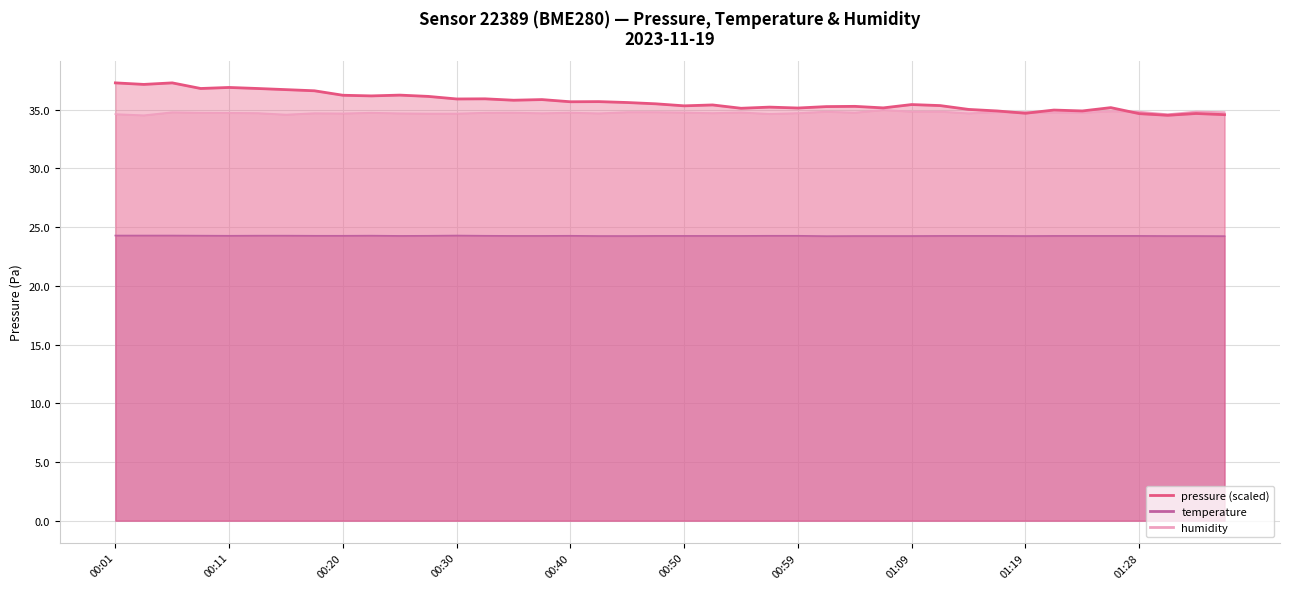

The value of humidity at 00:01 is 54.7. True or false?

False